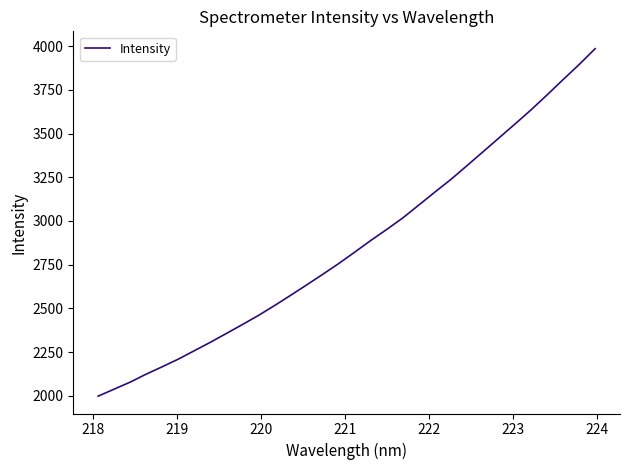

What is the maximum value shown in the chart?

3985.2